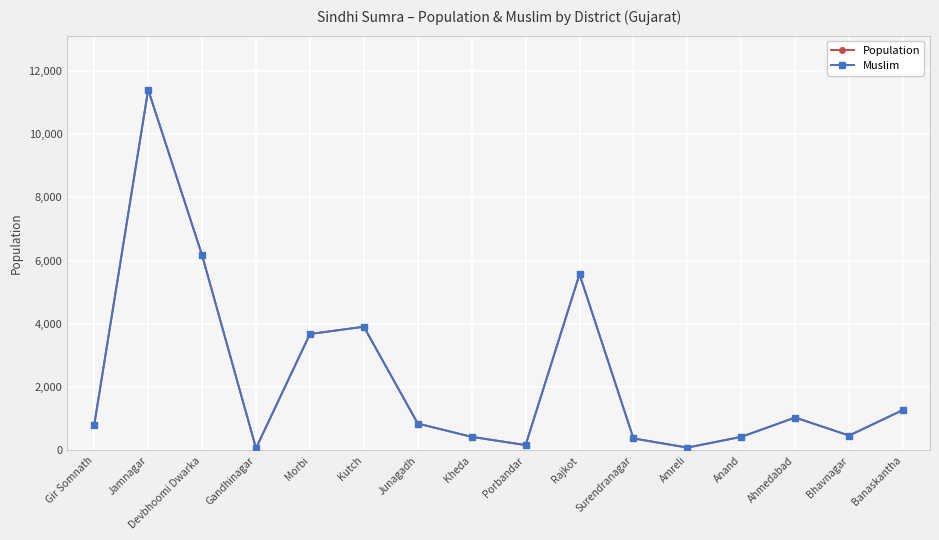

What is the label of the 12th point from the left?

Amreli